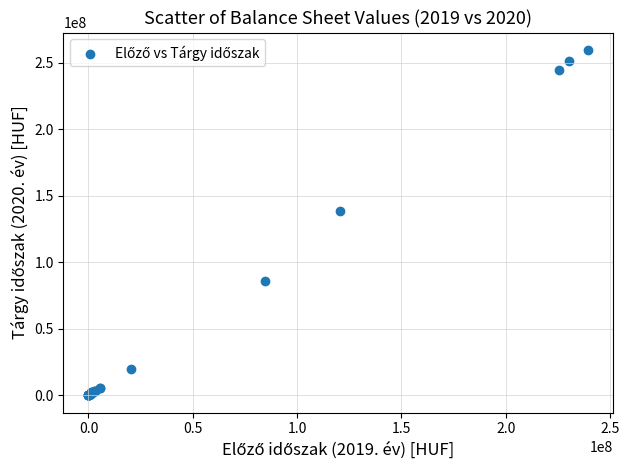

What Y value in the scatter plot is closest to 129811462?

138880976